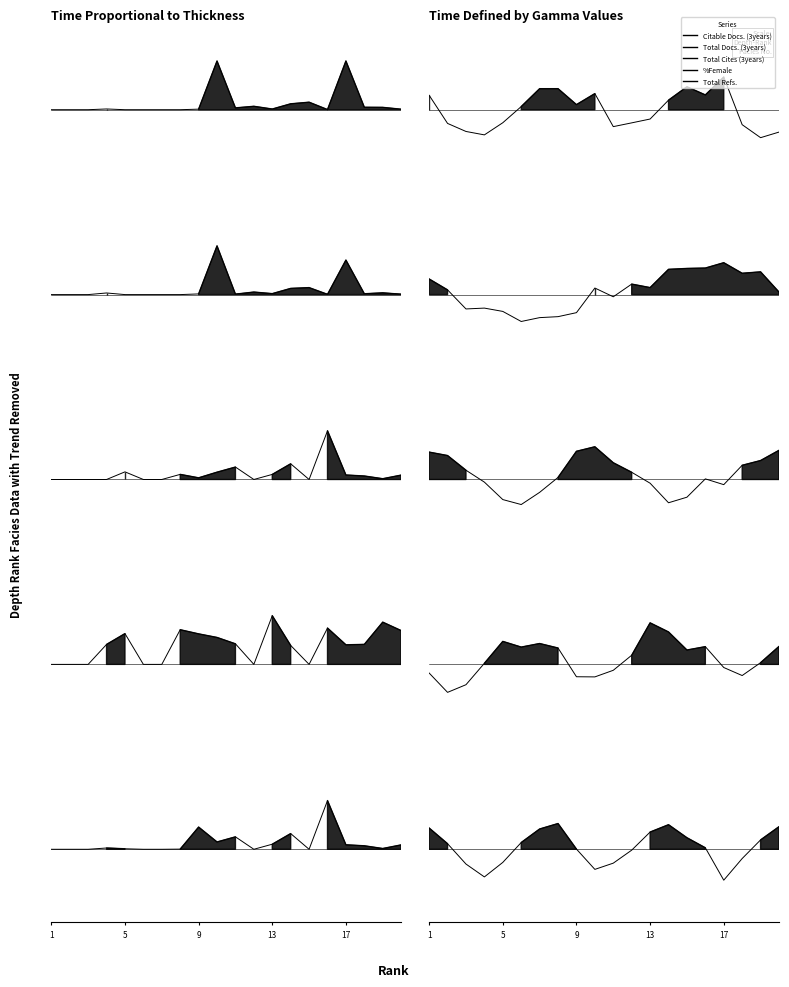

What is the minimum value shown in the chart?

-0.6